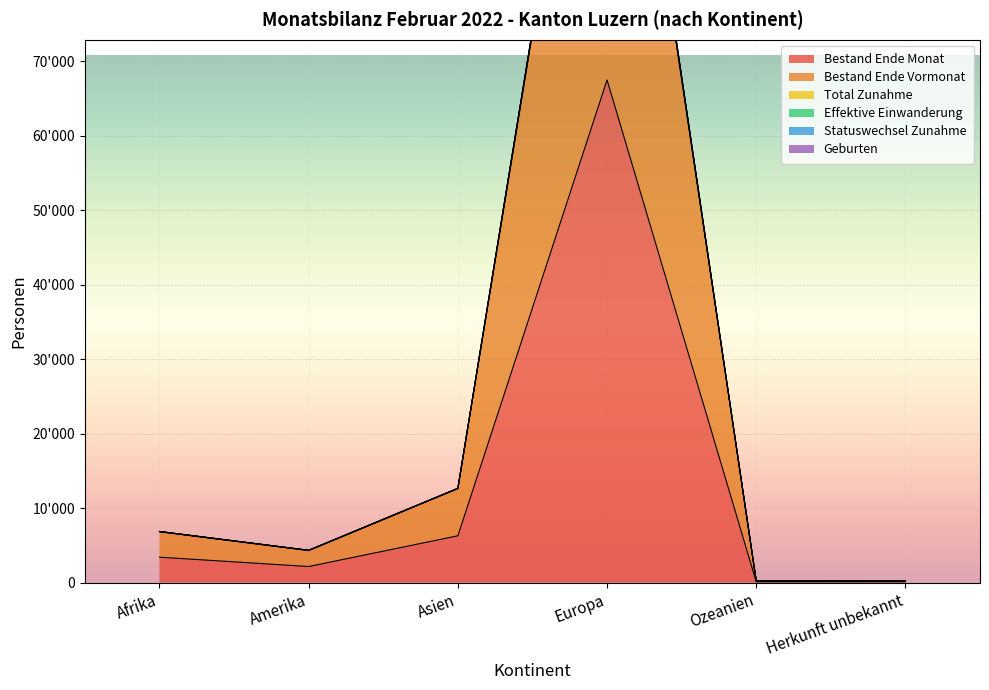

Is the value of Bestand Ende Vormonat at Afrika greater than the value of Bestand Ende Monat at Amerika?

Yes